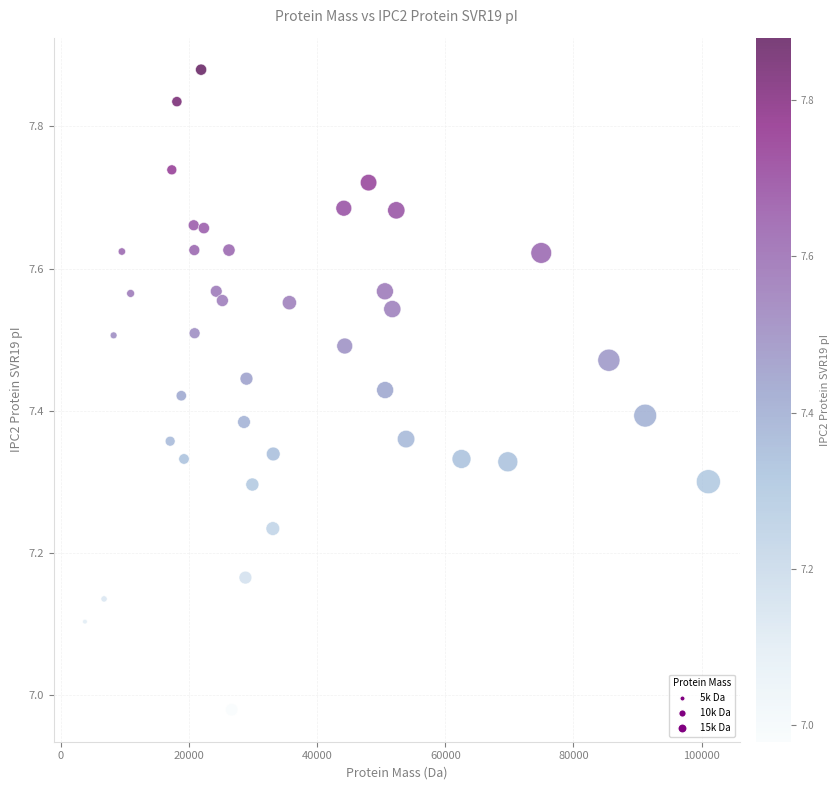

What is the range of Y values (max minus min)?

0.9